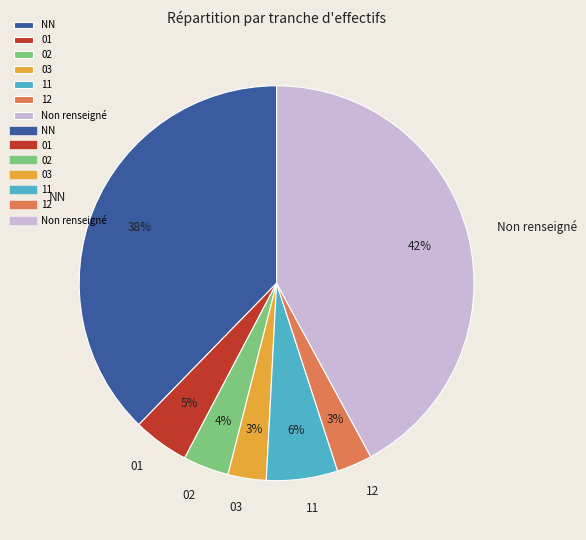

Which has a higher value, Non renseigné or 01?

Non renseigné